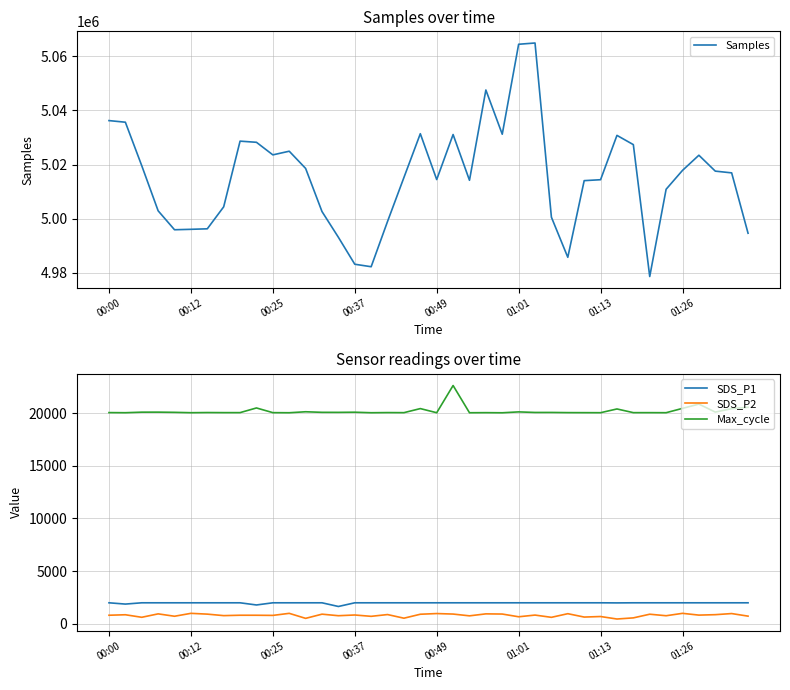

True or false: SDS_P1 and SDS_P2 intersect in this chart.

False